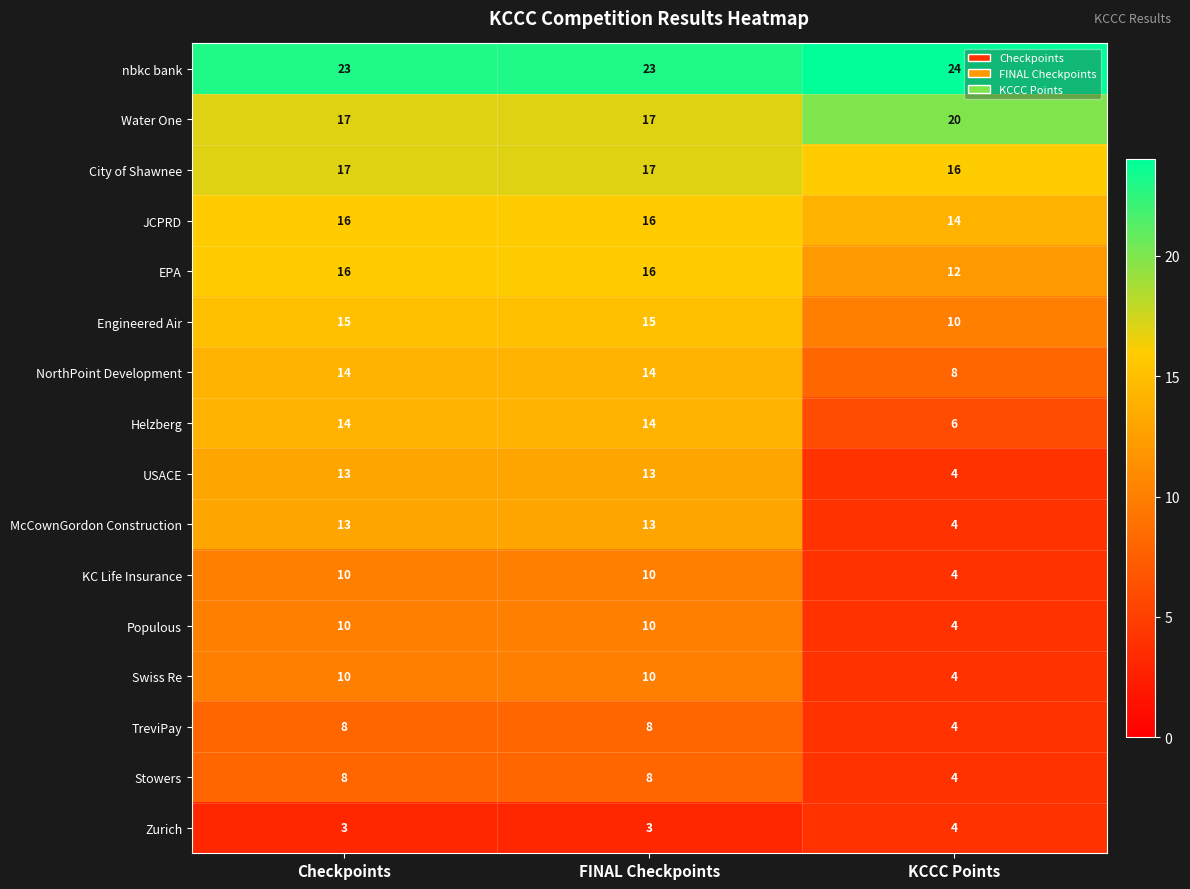

How many series are shown in this chart?

16